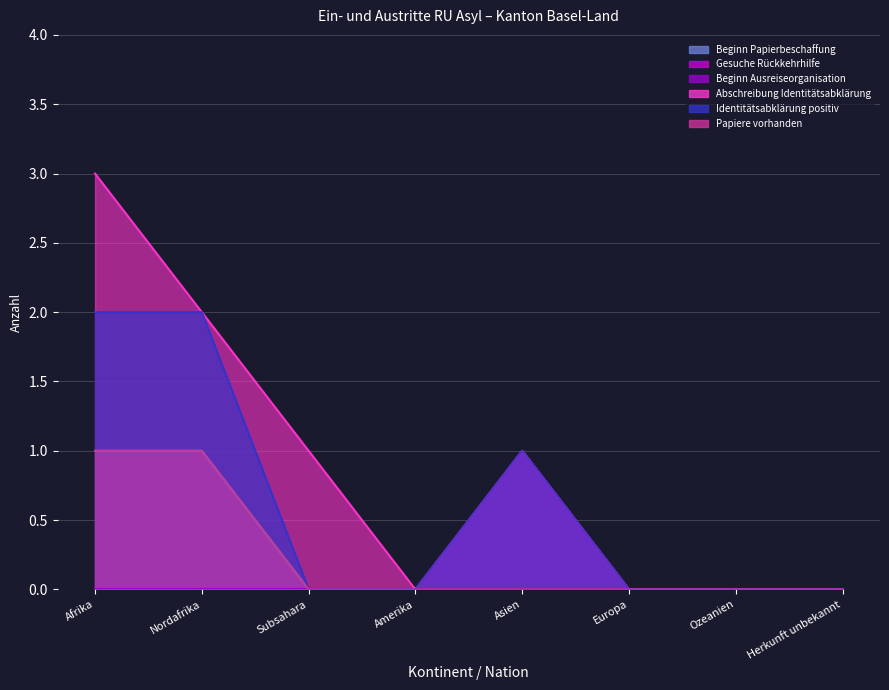

Reading left to right, list all the values displayed in this chart.

Beginn Papierbeschaffung: Afrika=1	Nordafrika=1	Subsahara=0	Amerika=0	Asien=0	Europa=0	Ozeanien=0	Herkunft unbekannt=0
Gesuche Rückkehrhilfe: Afrika=0	Nordafrika=0	Subsahara=0	Amerika=0	Asien=1	Europa=0	Ozeanien=0	Herkunft unbekannt=0
Abschreibung Identitätsabklärung: Afrika=3	Nordafrika=2	Subsahara=1	Amerika=0	Asien=1	Europa=0	Ozeanien=0	Herkunft unbekannt=0
Identitätsabklärung positiv: Afrika=2	Nordafrika=2	Subsahara=0	Amerika=0	Asien=1	Europa=0	Ozeanien=0	Herkunft unbekannt=0
Papiere vorhanden: Afrika=1	Nordafrika=1	Subsahara=0	Amerika=0	Asien=0	Europa=0	Ozeanien=0	Herkunft unbekannt=0